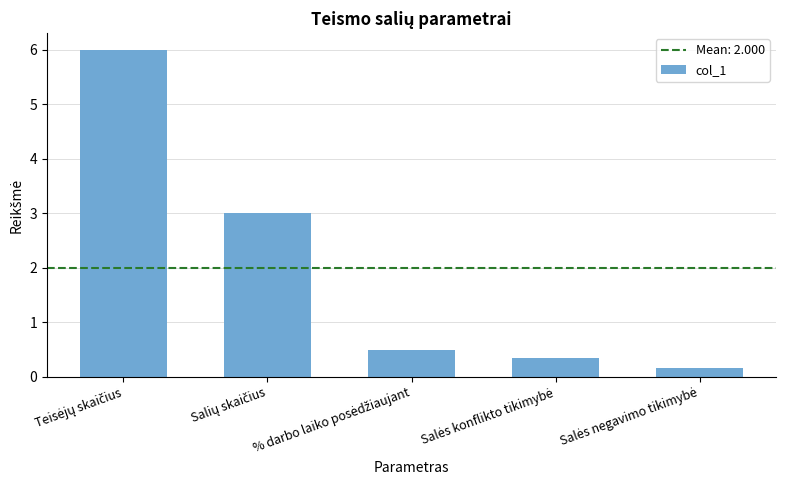

What is the difference between the second highest and minimum values?

2.8